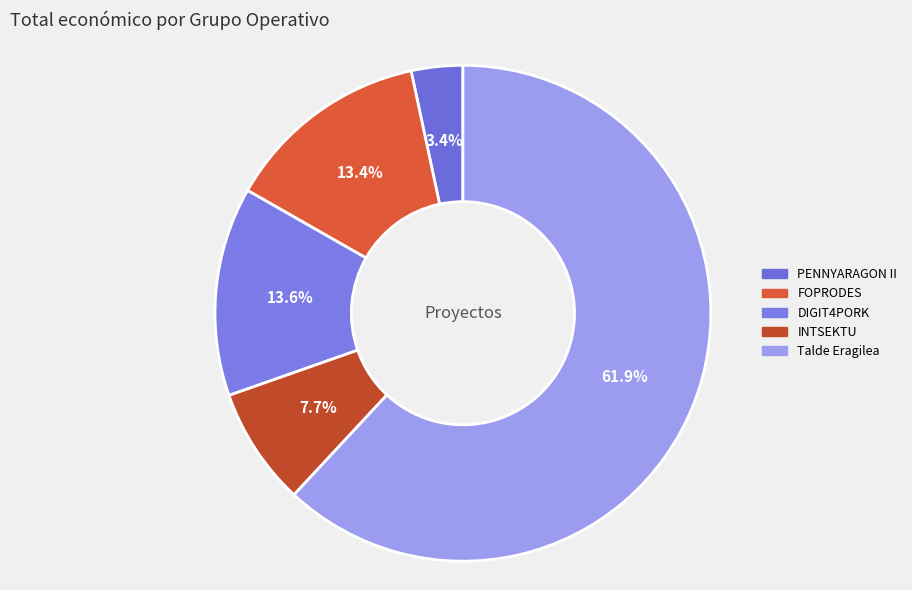

Which slice is the smallest?

PENNYARAGON II